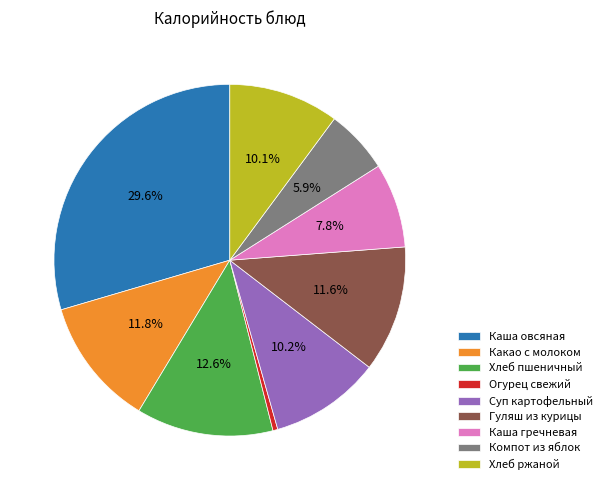

Combined, what portion of the pie is Хлеб ржаной and Какао с молоком?

21.9%